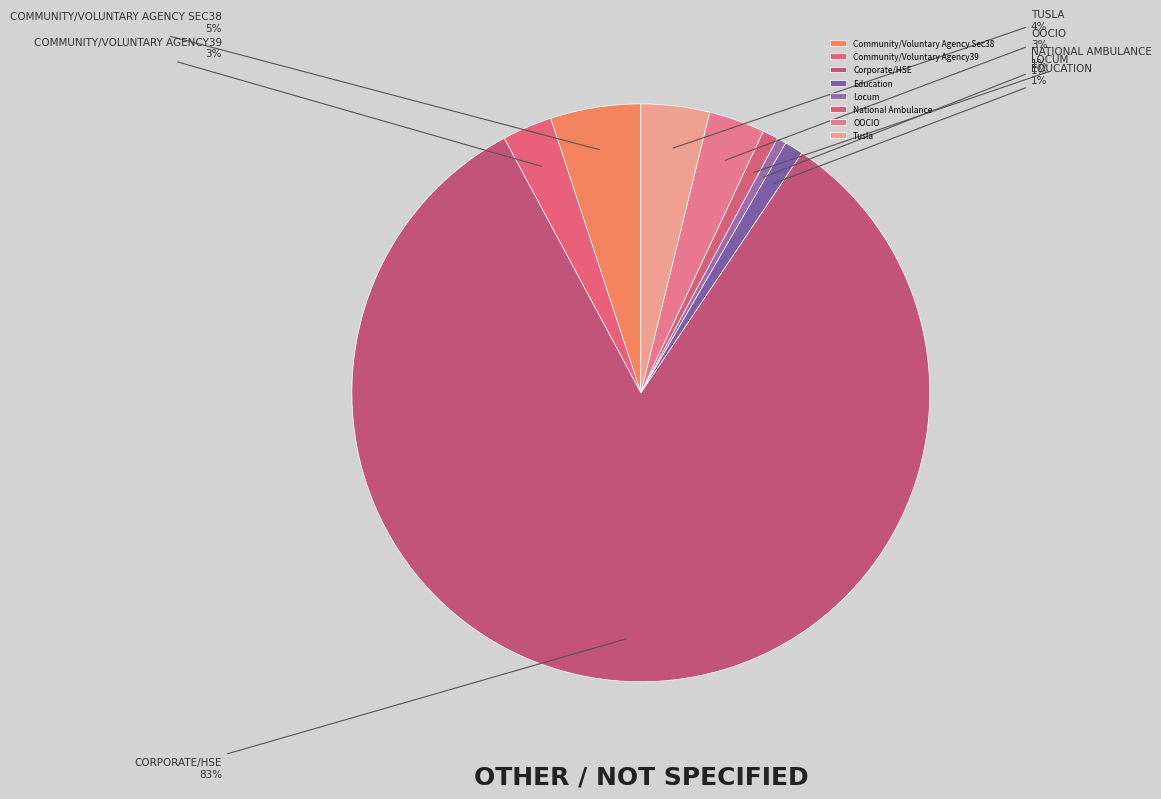

To the nearest percent, what portion does Community/Voluntary Agency Sec38 represent?

5%